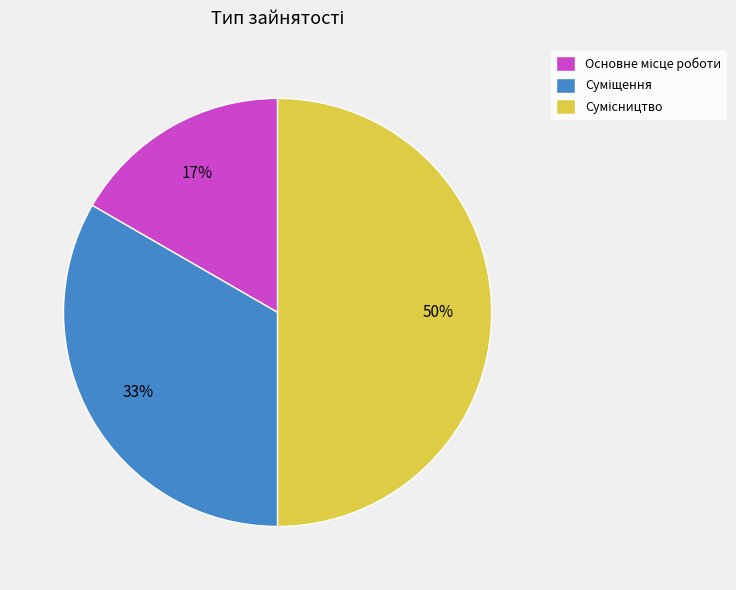

To the nearest percent, what is the average slice percentage?

33%